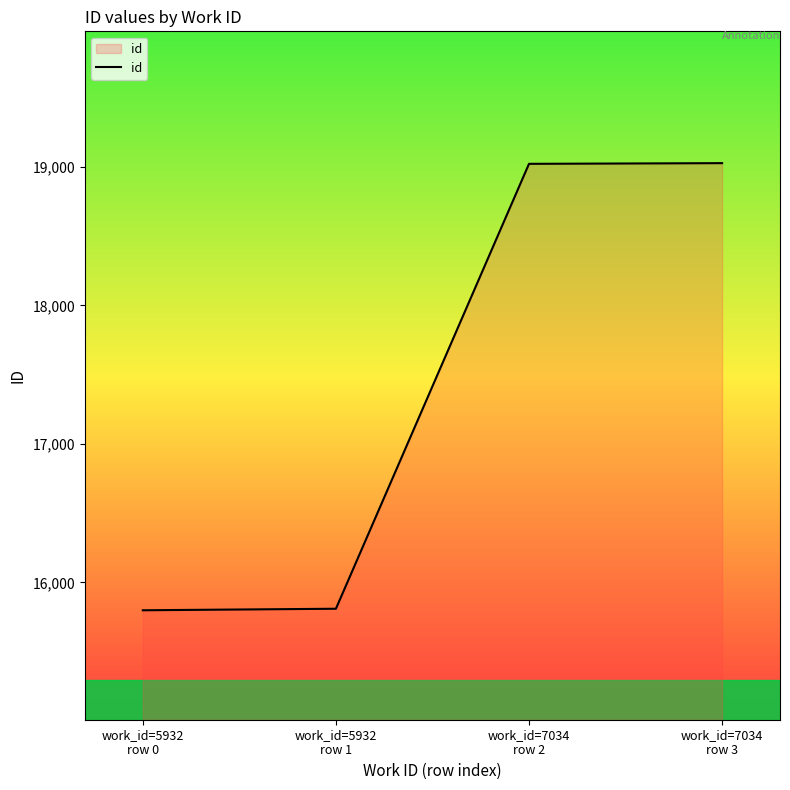

How many distinct data groups are displayed?

1